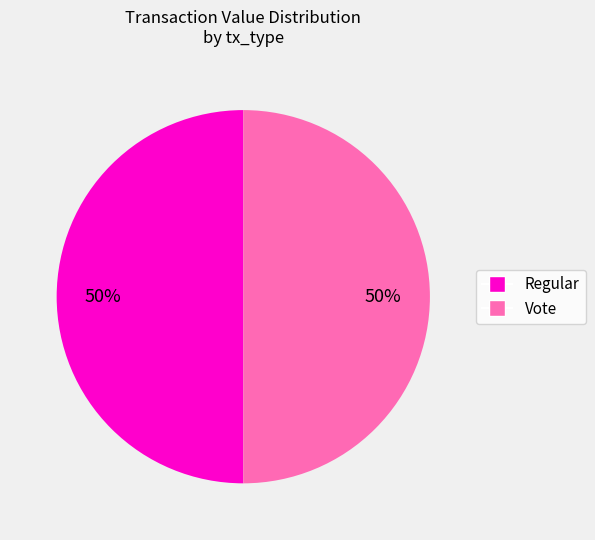

The Vote slice represents 87% of the pie. True or false?

False